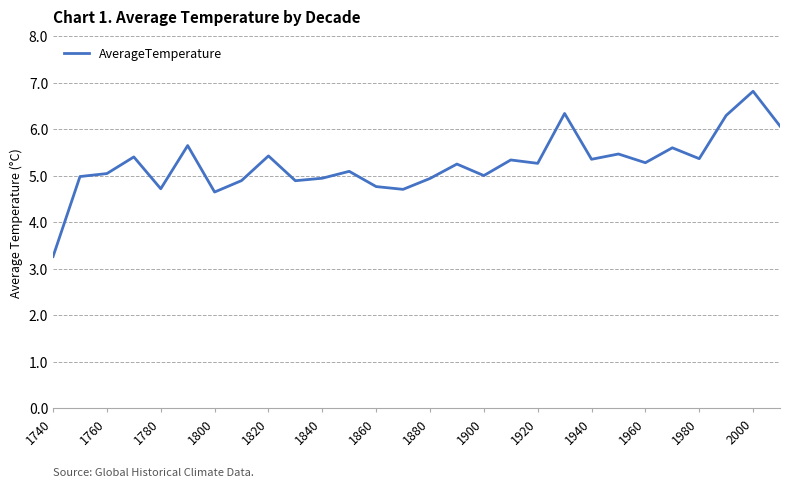

What is the maximum value shown in the chart?

6.8